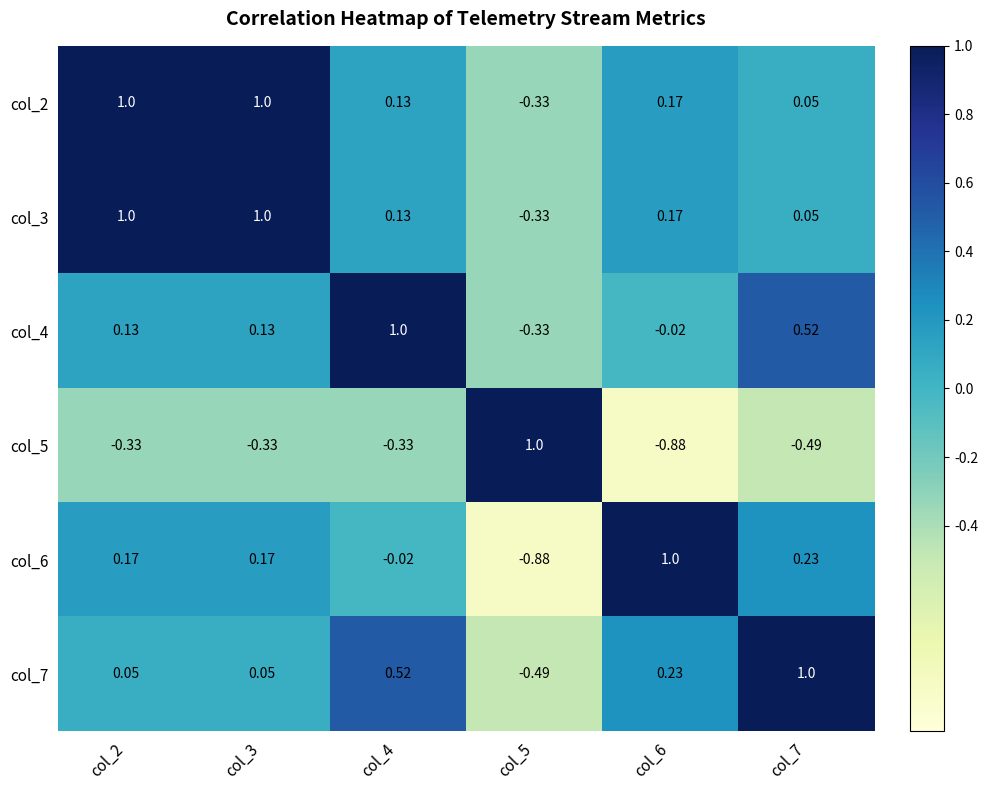

What is the spread (max minus min) of values at col_4?

1.3